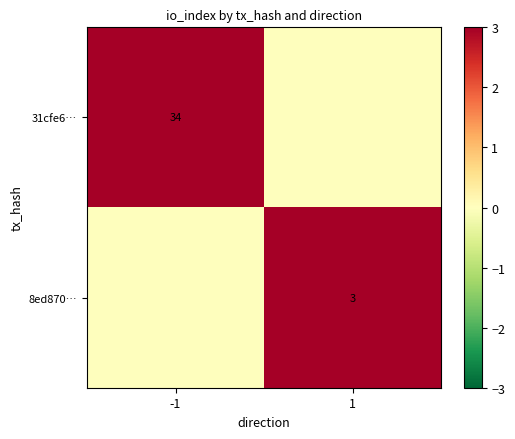

Is it true that 31cfe6… equals 50 at -1?

False